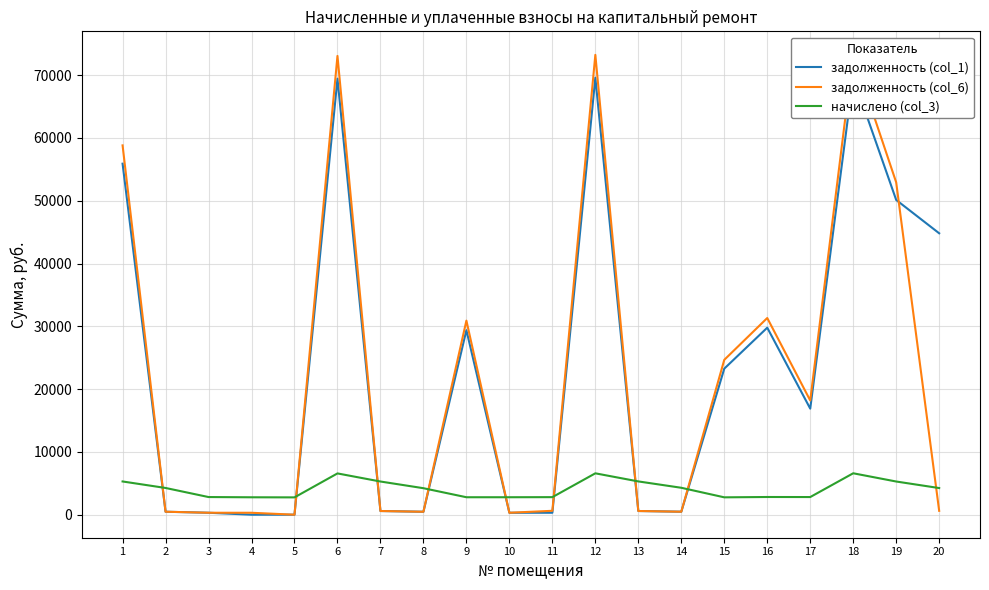

Reading left to right, transcribe all the data shown in this chart.

задолженность (col_1): 55898.9	473.1	312.4	0.0	0.0	69438.0	587.3	469.0	29385.9	309.0	310.7	69597.0	588.9	476.5	23259.7	29782.0	16890.1	69676.0	50123.1	44814.1
задолженность (col_6): 58813.2	473.1	312.4	308.2	0.0	73058.2	587.3	469.0	30906.0	309.0	621.4	73225.4	588.9	476.5	24661.0	31322.6	18187.2	73308.6	52922.7	617.9
начислено (col_3): 5292.9	4258.3	2811.4	2773.9	2758.9	6574.9	5285.4	4220.8	2781.4	2781.4	2796.4	6589.9	5300.4	4288.3	2766.4	2818.9	2811.4	6597.4	5285.4	4243.3